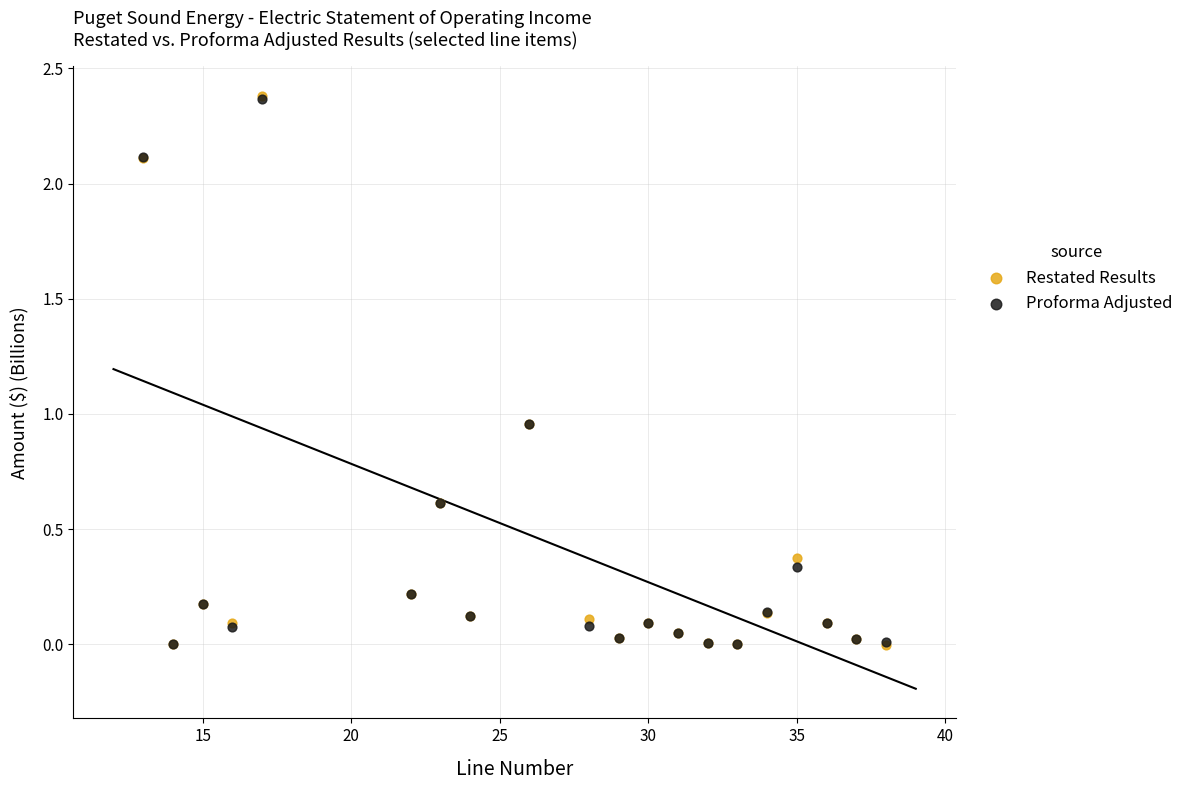

What are all the series names shown in the legend?

Restated Results, Proforma Adjusted